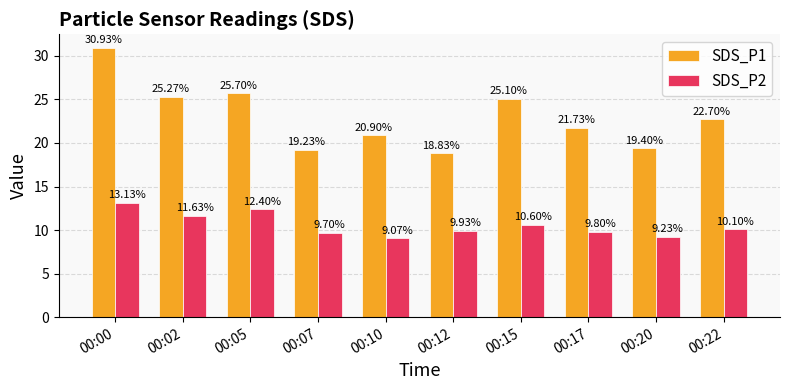

True or false: SDS_P1 has a value of 38.1 at 00:05.

False